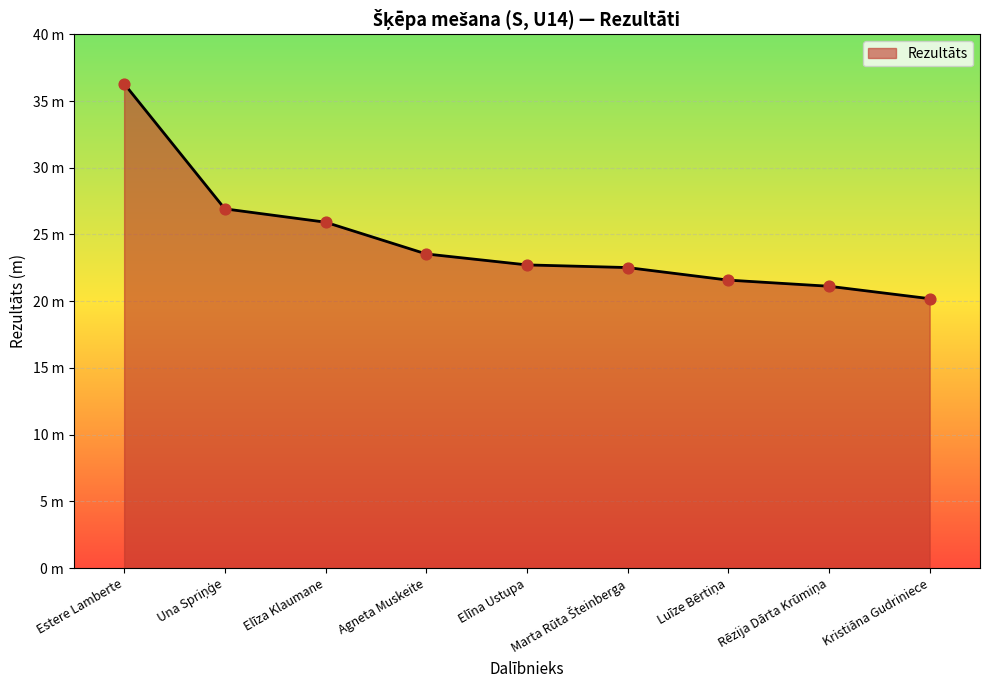

Between Rēzija Dārta Krūmiņa and Kristiāna Gudriniece, which is larger?

Rēzija Dārta Krūmiņa